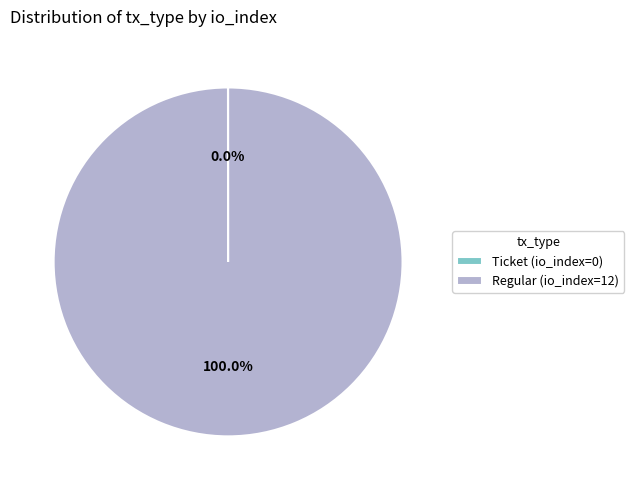

Which slice is the largest?

Regular (io_index=12)